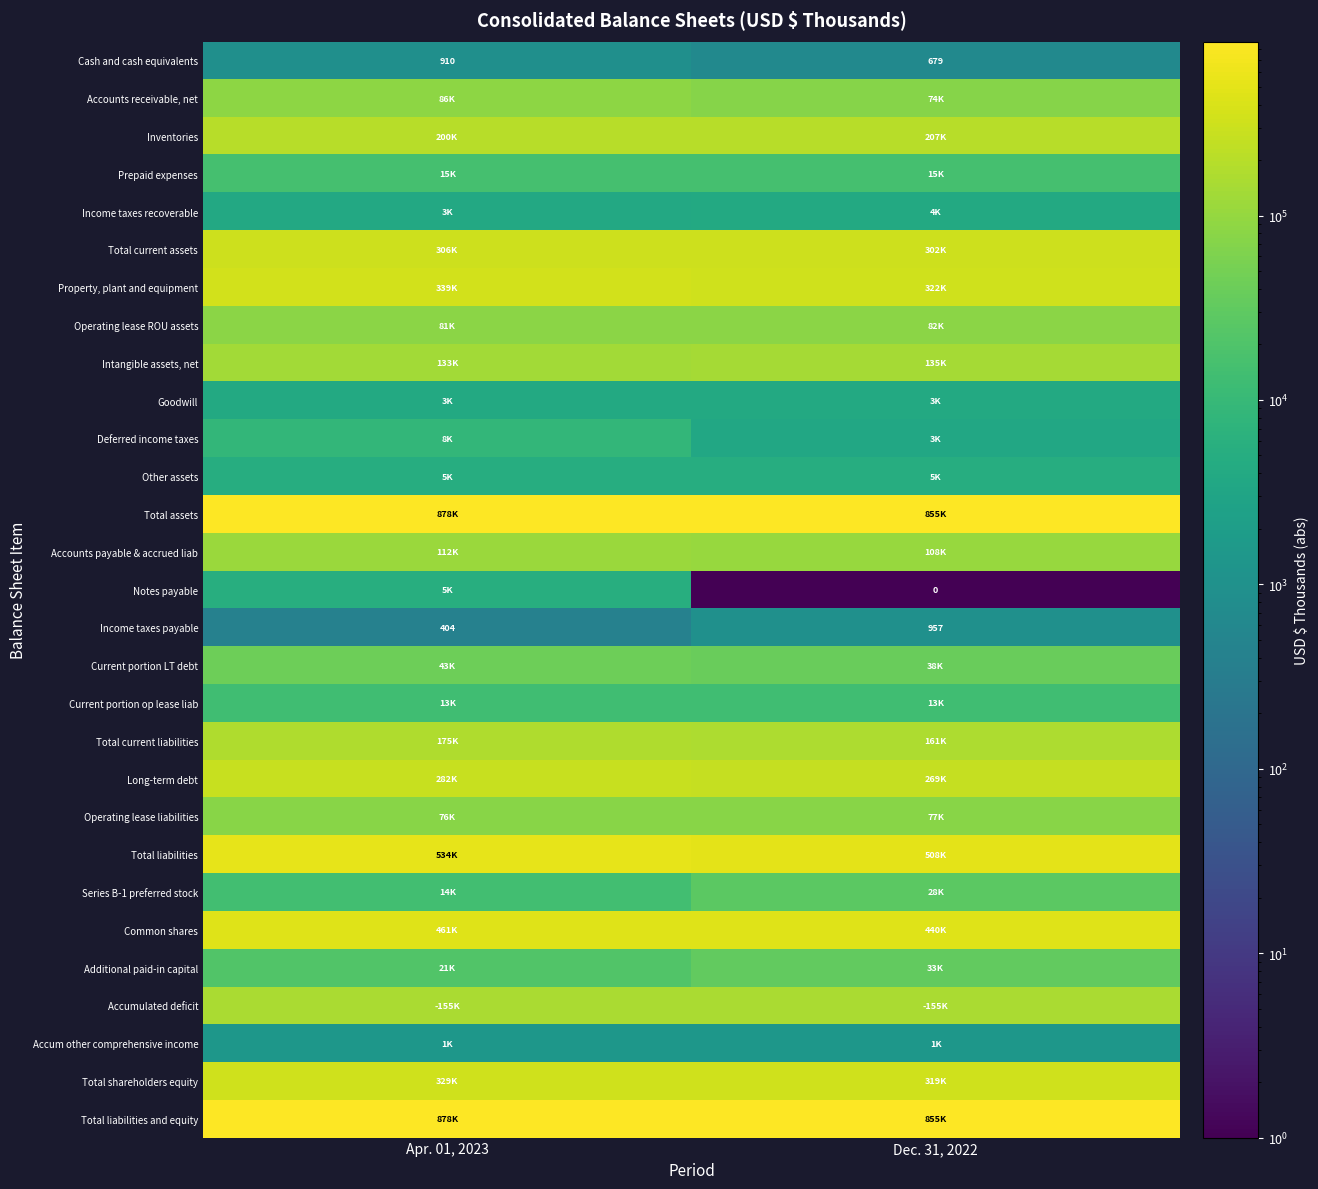

At how many categories does at least one series exceed 326893?

2